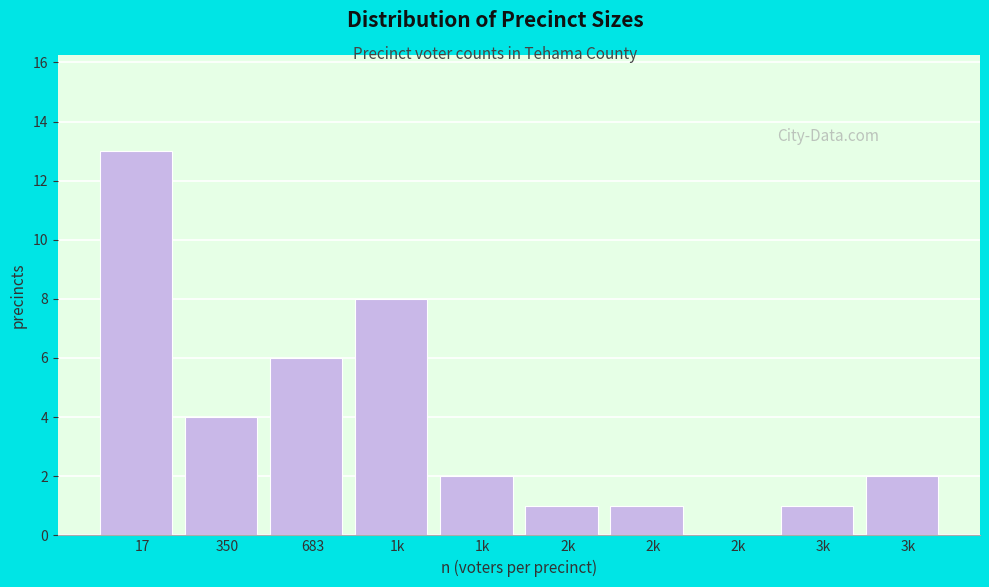

How many positive values are there?

9